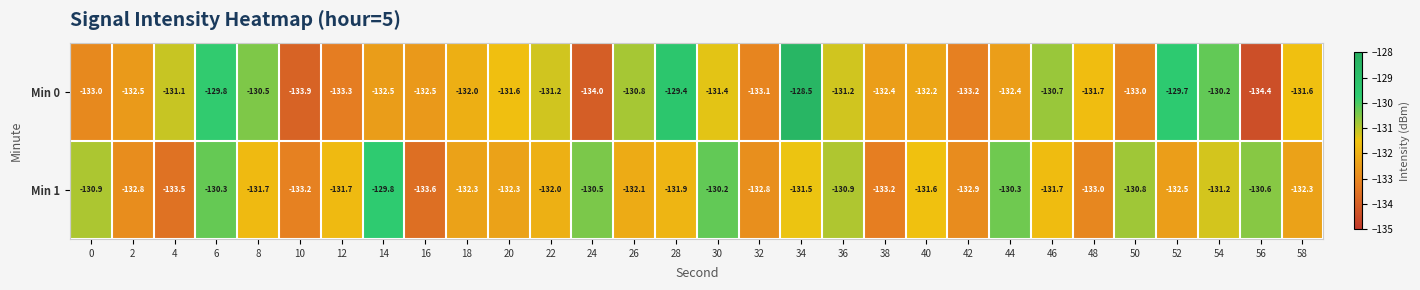

What is the difference between the second highest and second lowest values in the Min 1 series?

3.3